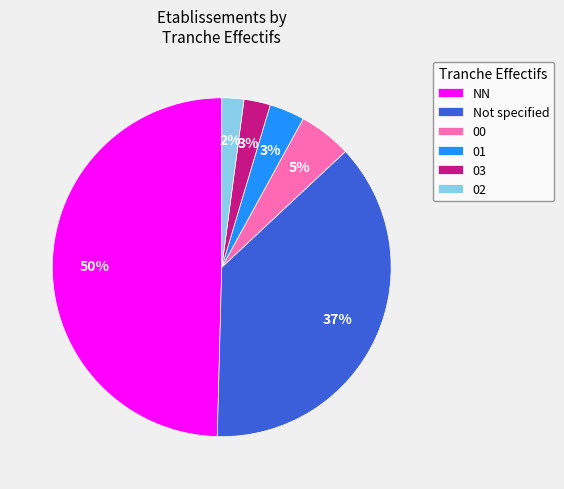

How many slices are in this pie chart?

6